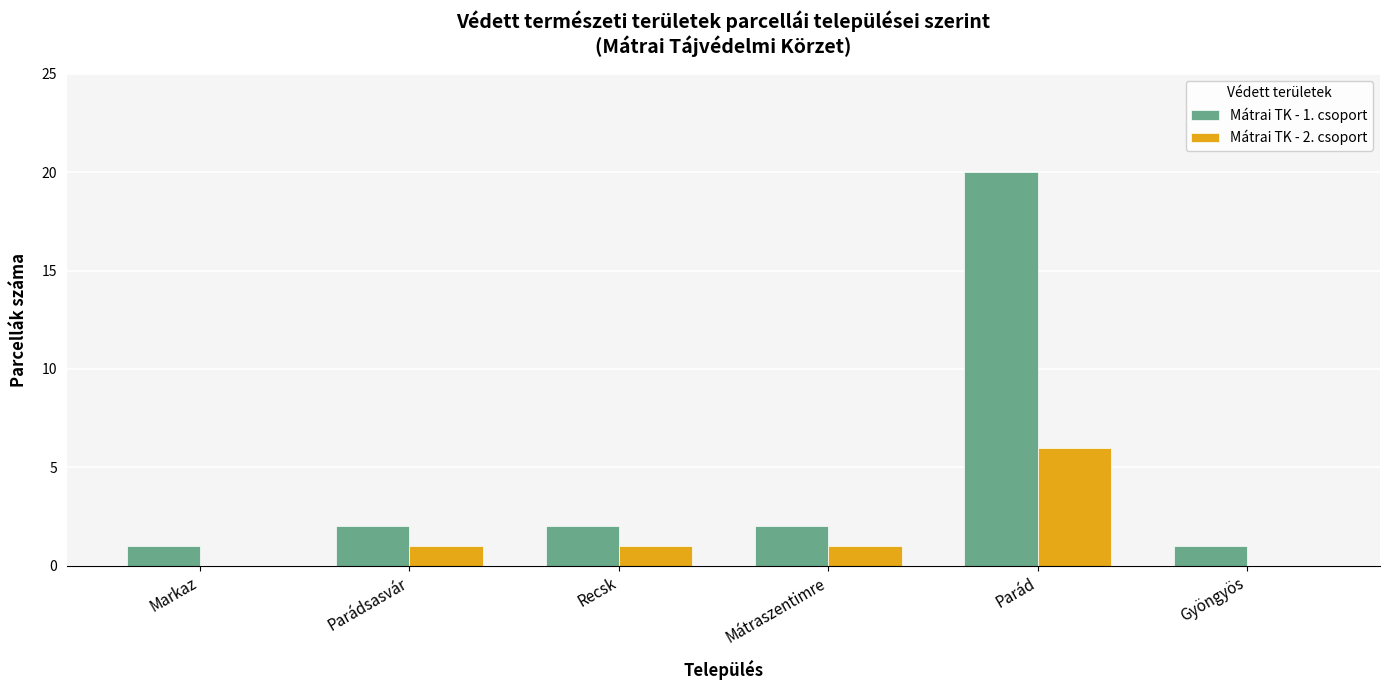

What is the maximum value shown in the chart?

20